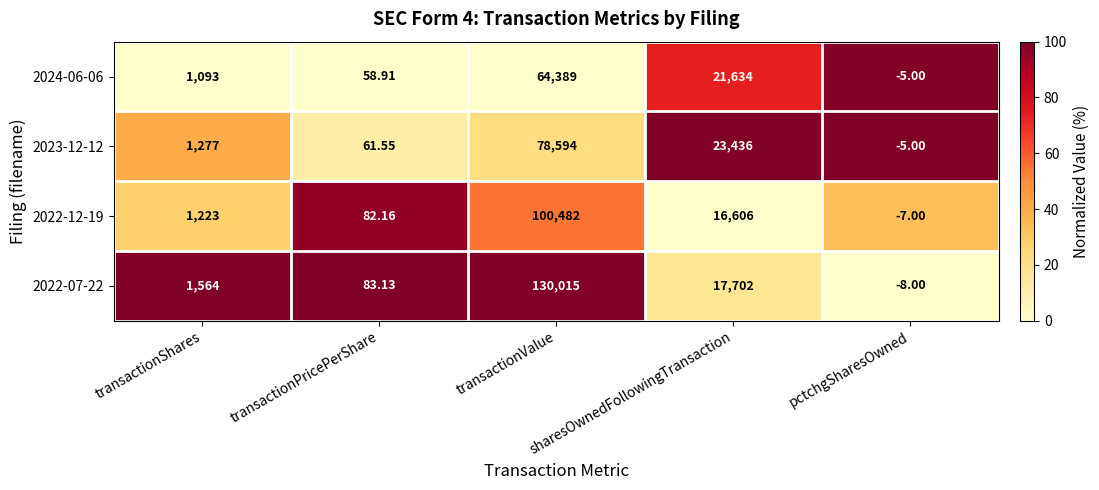

At which category does the chart reach its minimum across all series?

pctchgSharesOwned